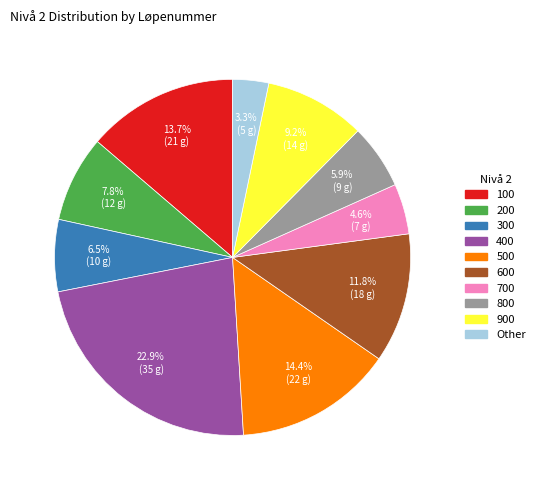

Is there a majority slice in this chart?

No